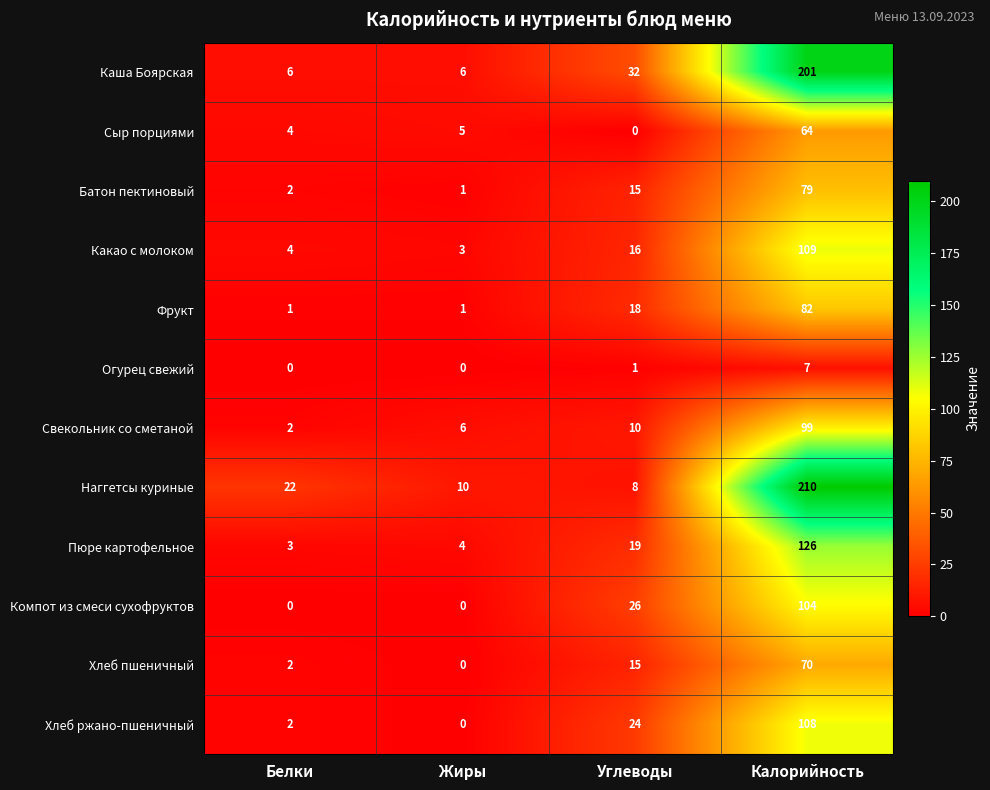

At which category is the sum across all series the highest?

Калорийность